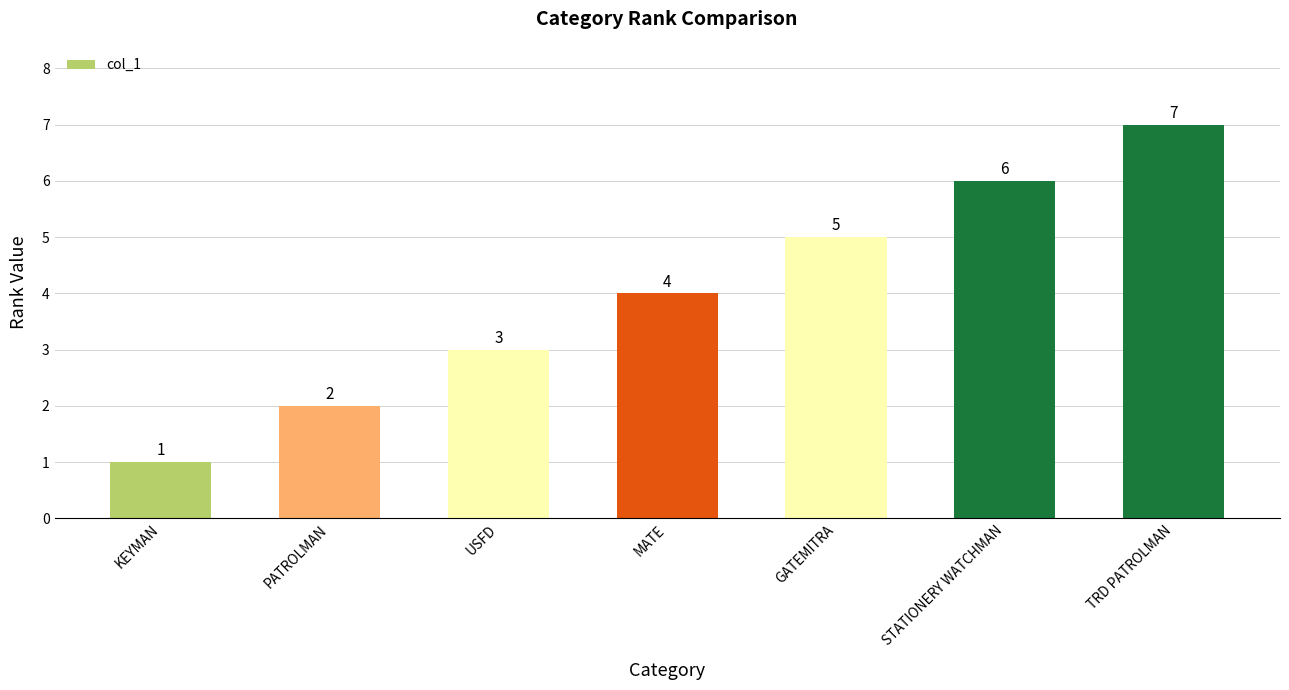

What is the maximum value shown in the chart?

7